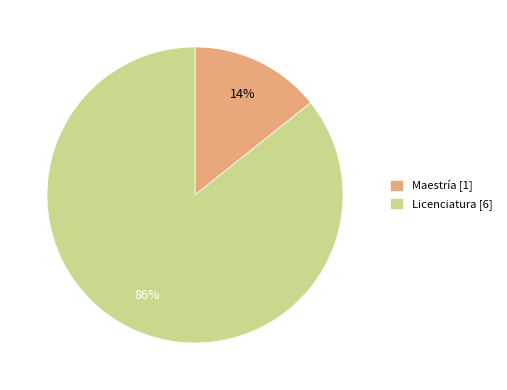

Rank the categories by value from lowest to highest.

Maestría [1], Licenciatura [6]